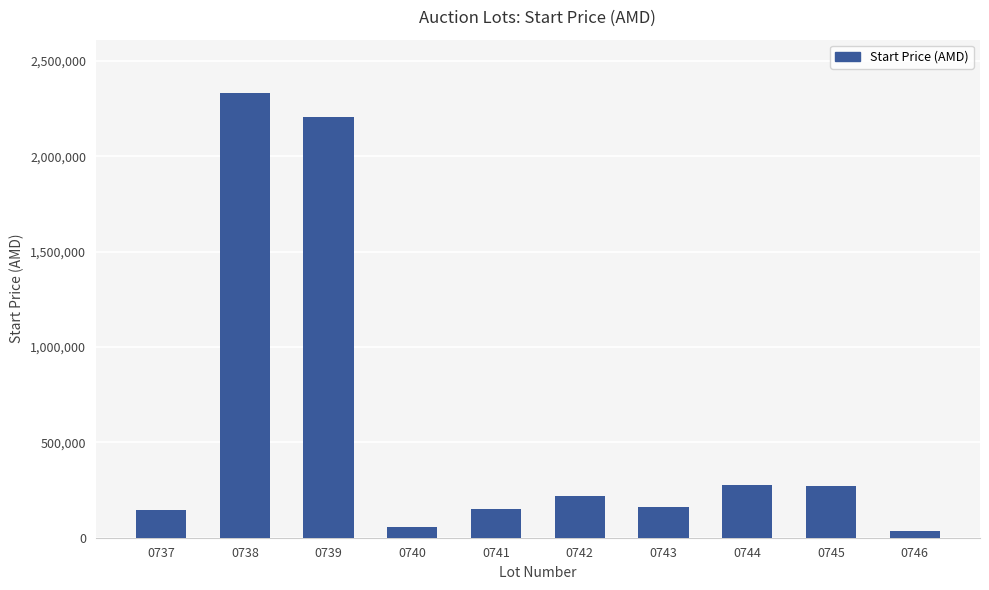

How many categories are shown in the chart?

10